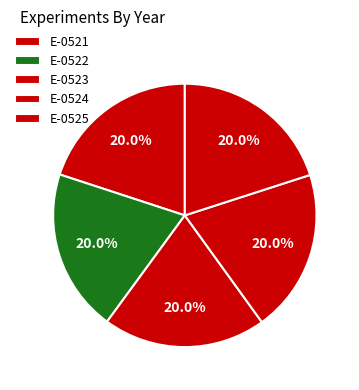

True or false: E-0524 accounts for 20% of the total.

True